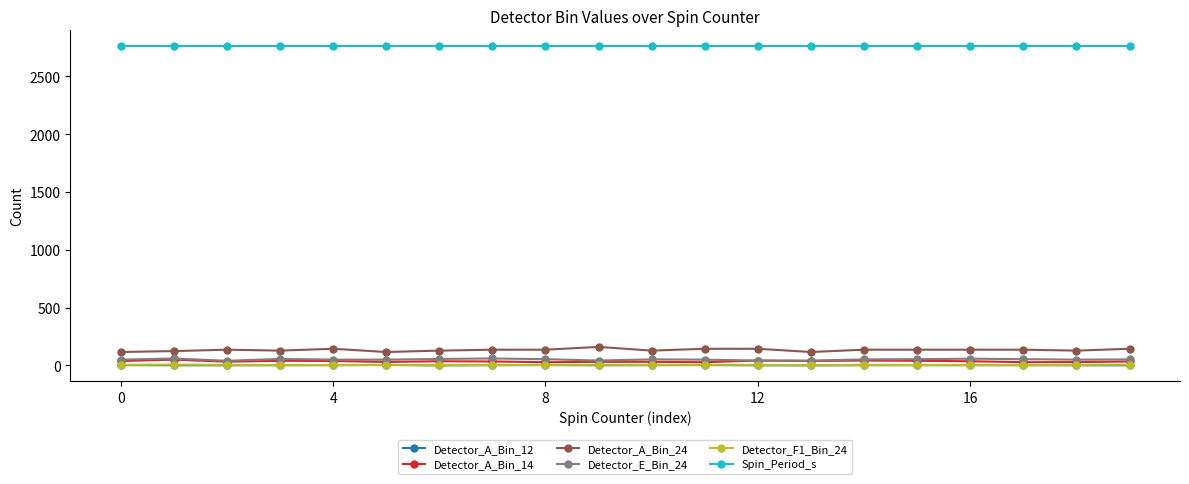

At how many categories does at least one series exceed 2618?

20